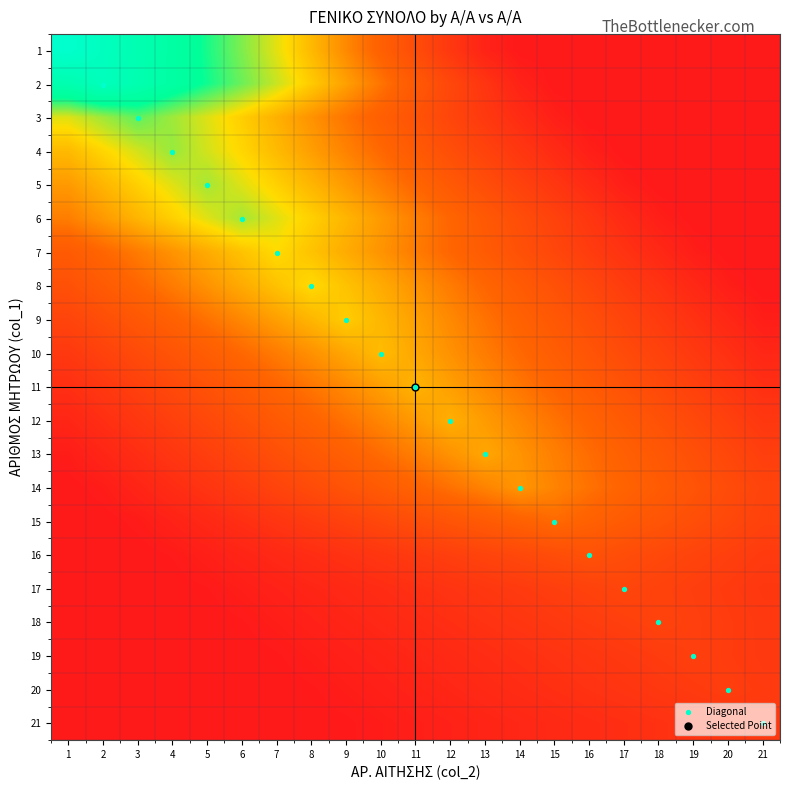

Between 5 and 2, which is larger?

5